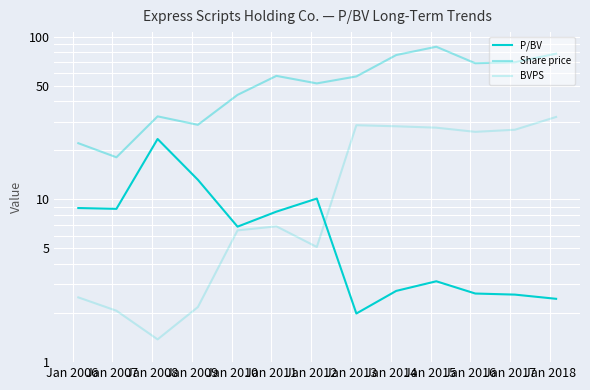

What is the value of the BVPS point at the 3rd from the left?

1.4